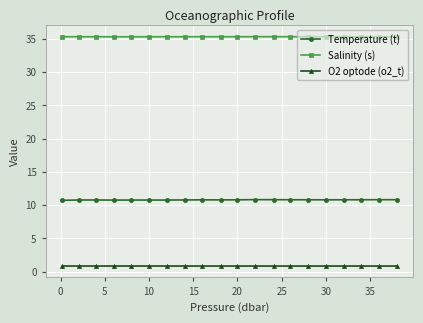

Which series has the widest spread of values?

Temperature (t)